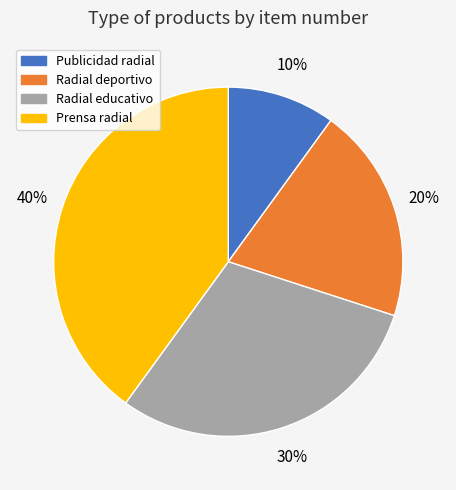

Which slice is the largest?

Prensa radial